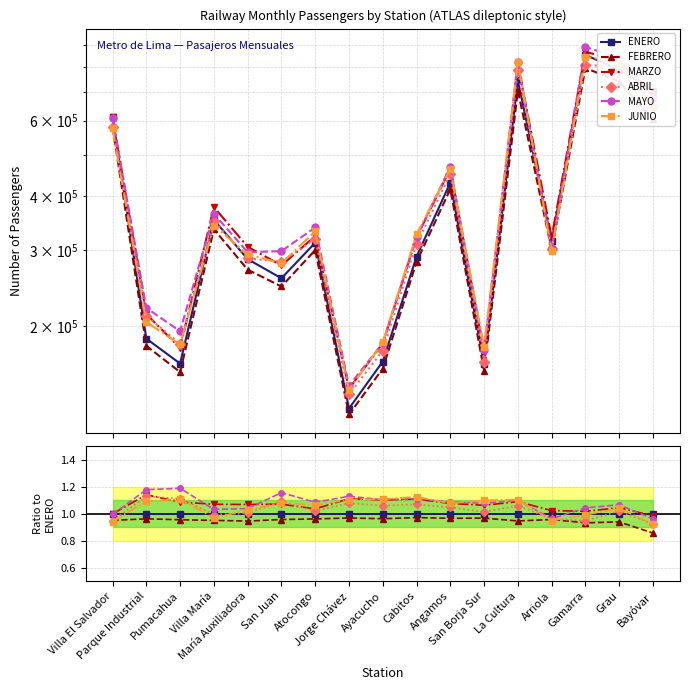

How many data points in ABRIL are above 1?

12